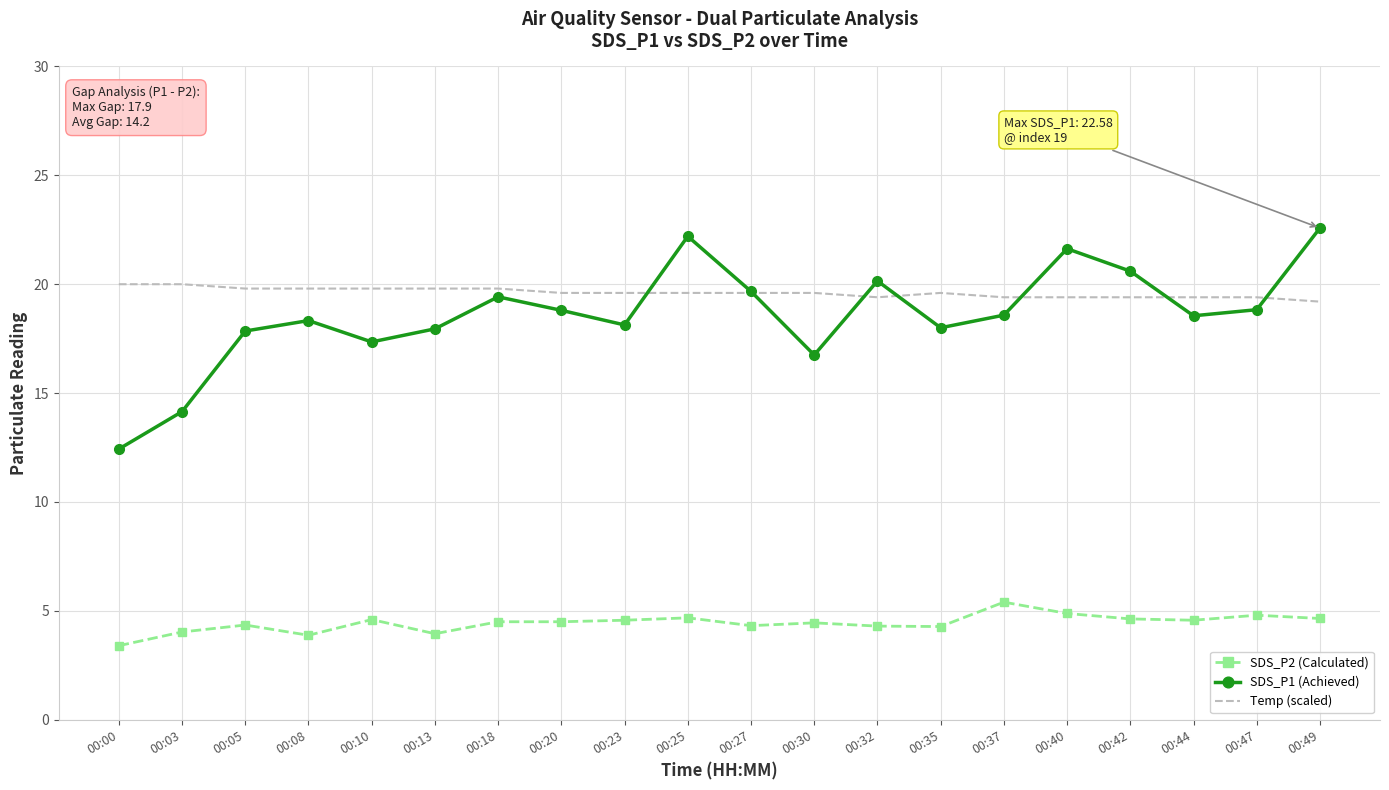

List the series in order of their peak value, lowest first.

SDS_P2 (Calculated), Temp (scaled), SDS_P1 (Achieved)